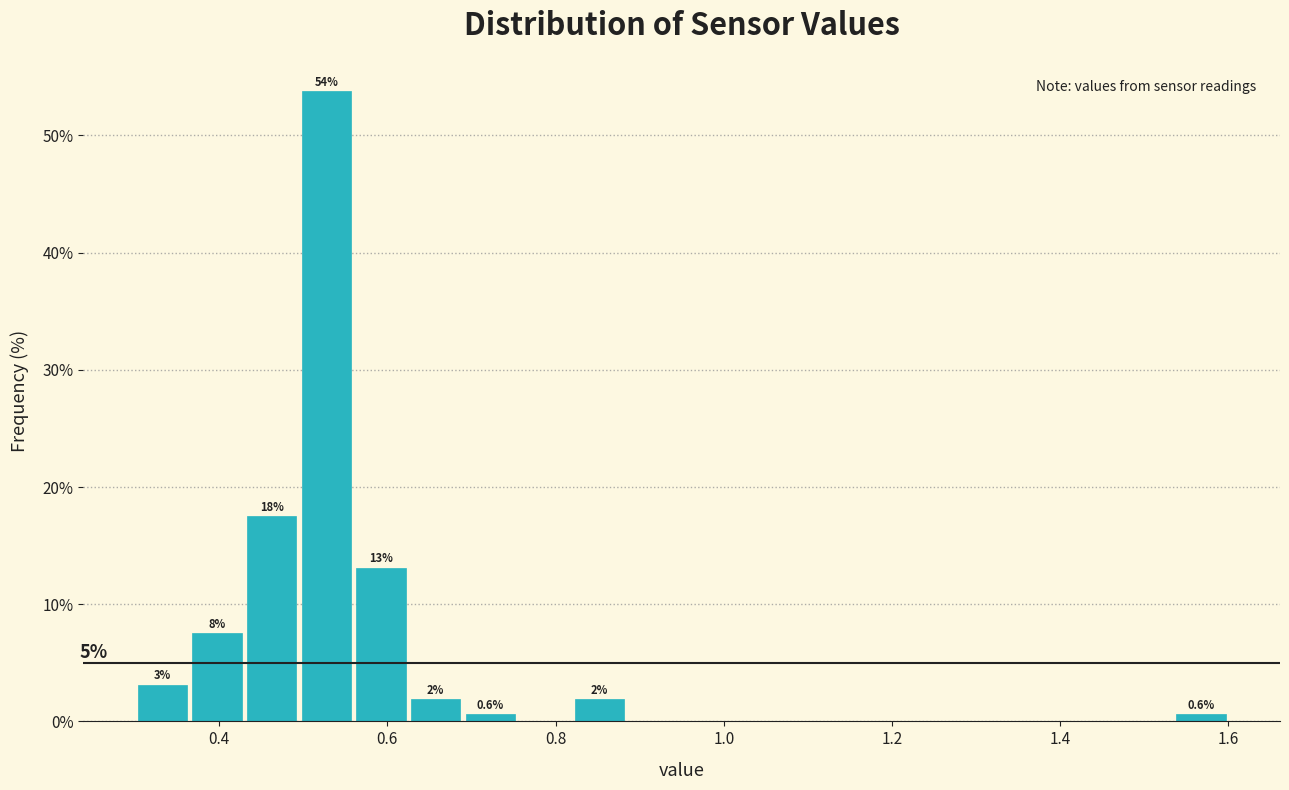

Read against the x-axis, roughly where is the centre of the tallest bar?

0.52